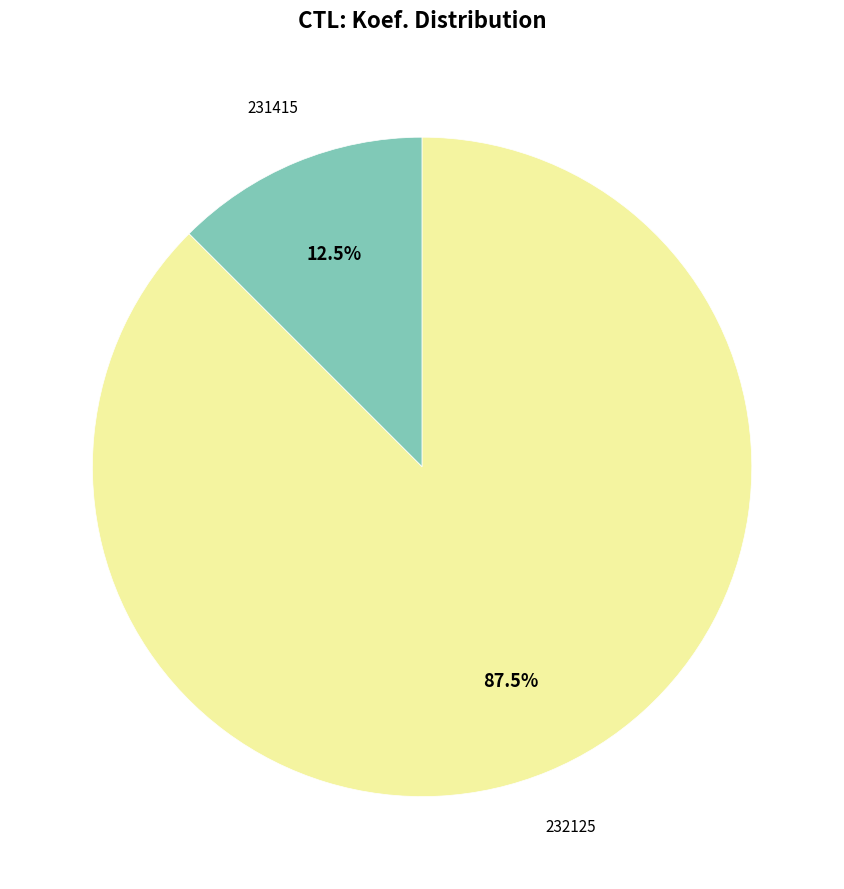

To the nearest percent, what is the average slice percentage?

50%